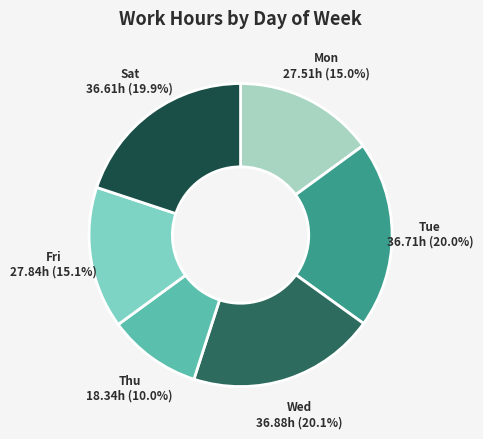

What is the smallest slice in the pie chart?

Thu